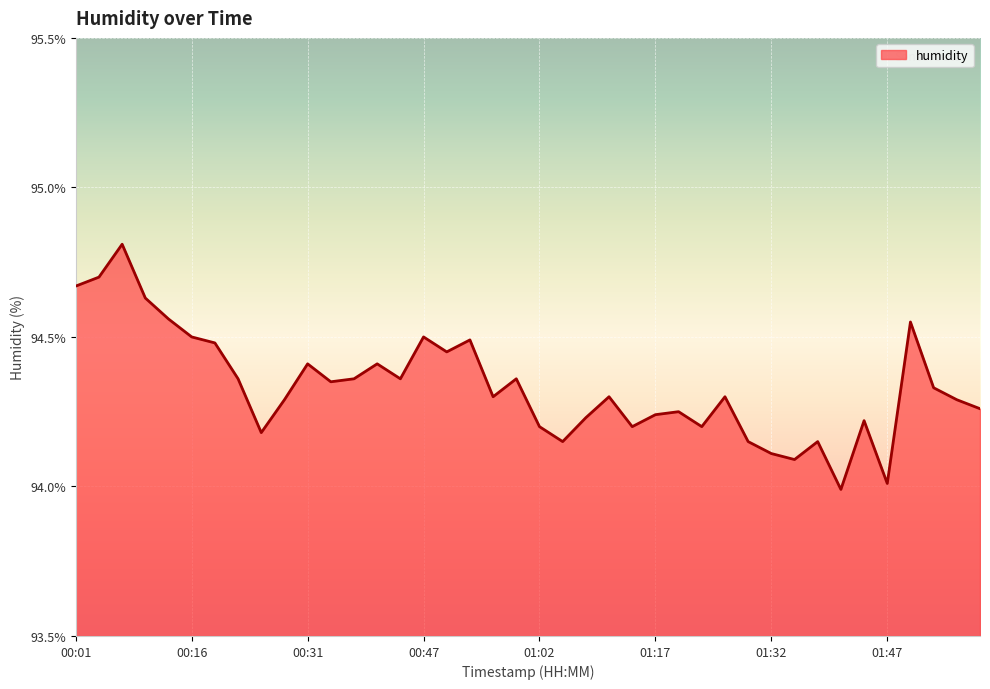

Does the chart display data point markers on the line(s)?

No